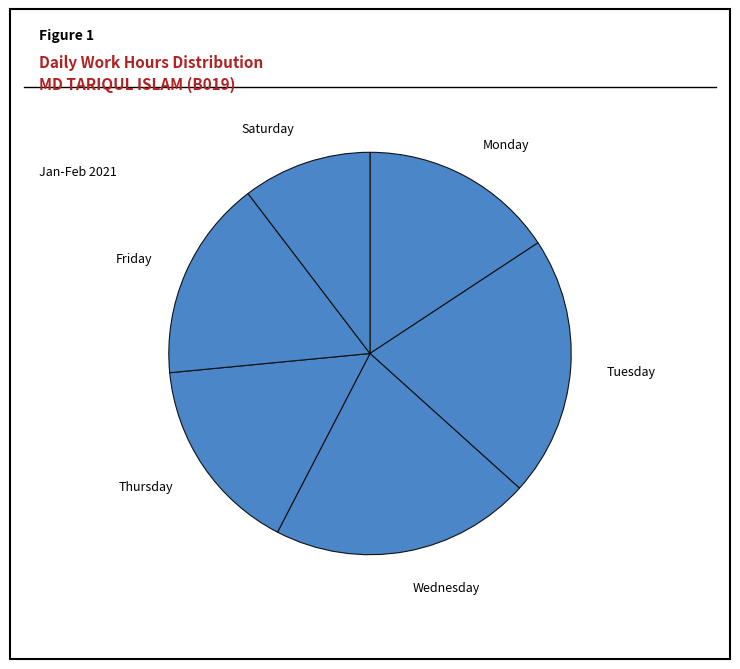

Count the number of slices in the pie.

6